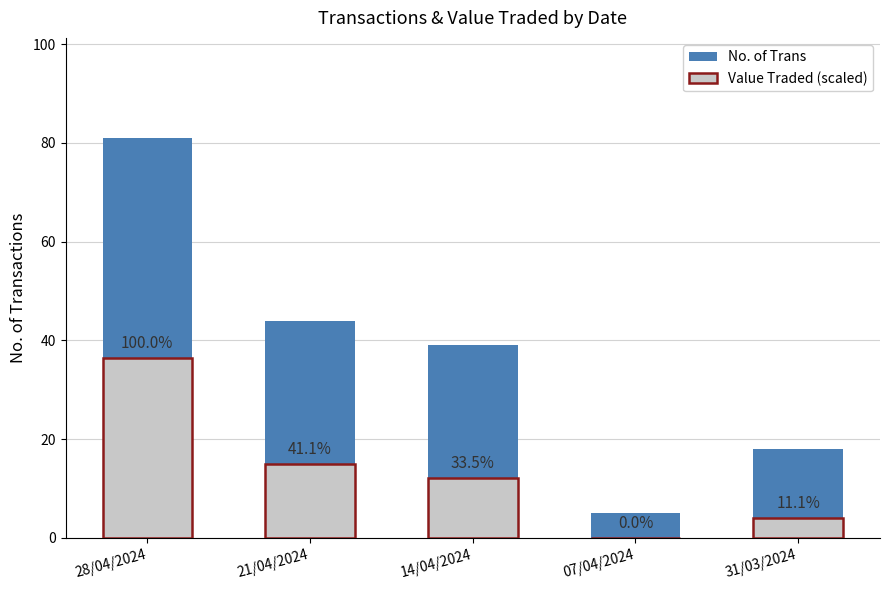

What is the difference between the highest and lowest values at 14/04/2024?

26.8